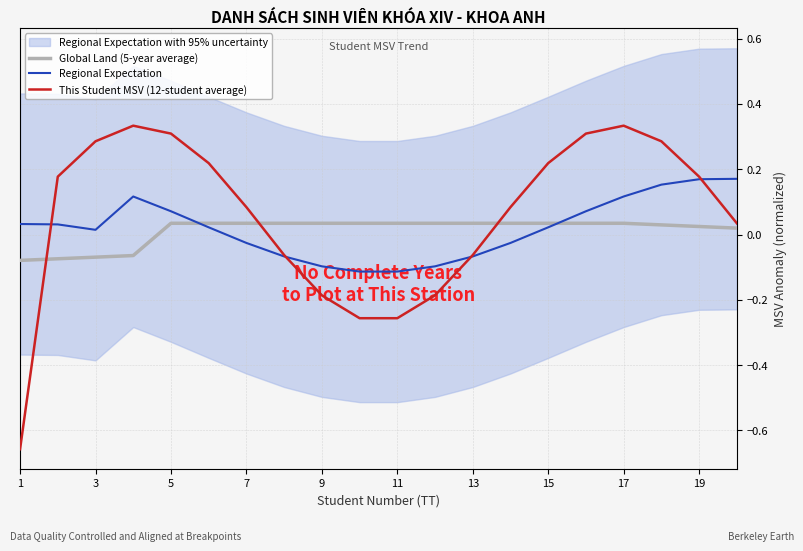

The Regional Expectation series shows -0.1 at 9. True or false?

True